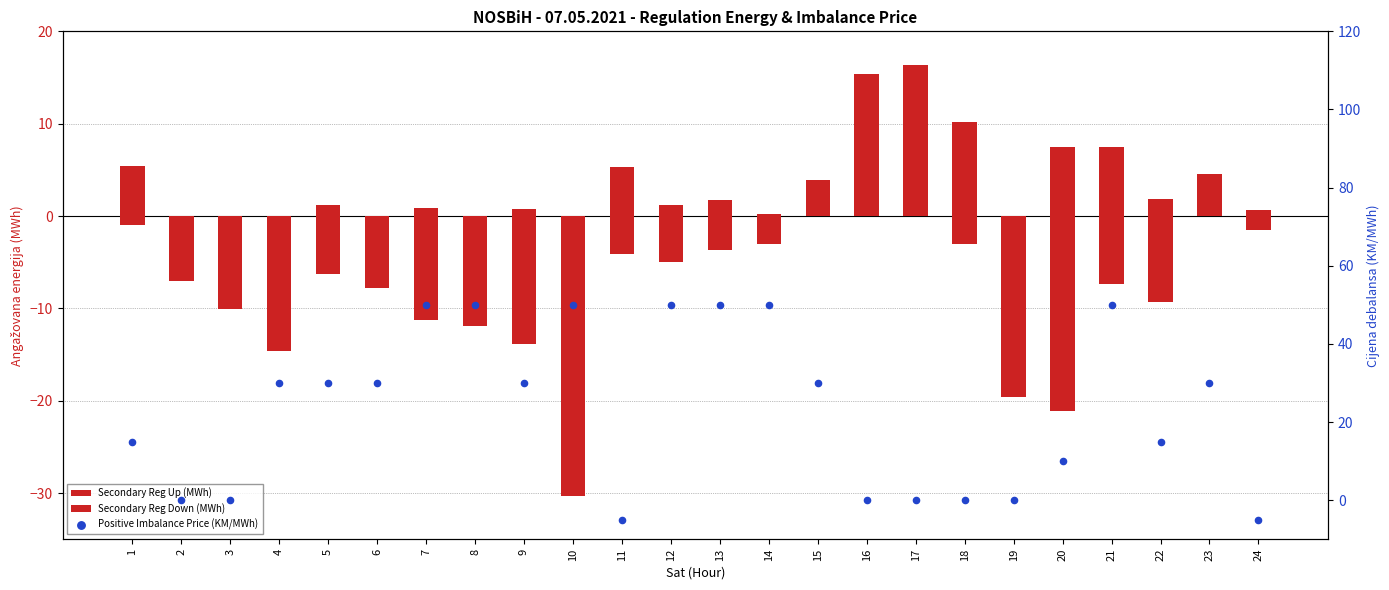

Which series contains the highest Y value?

Positive Imbalance Price (KM/MWh)